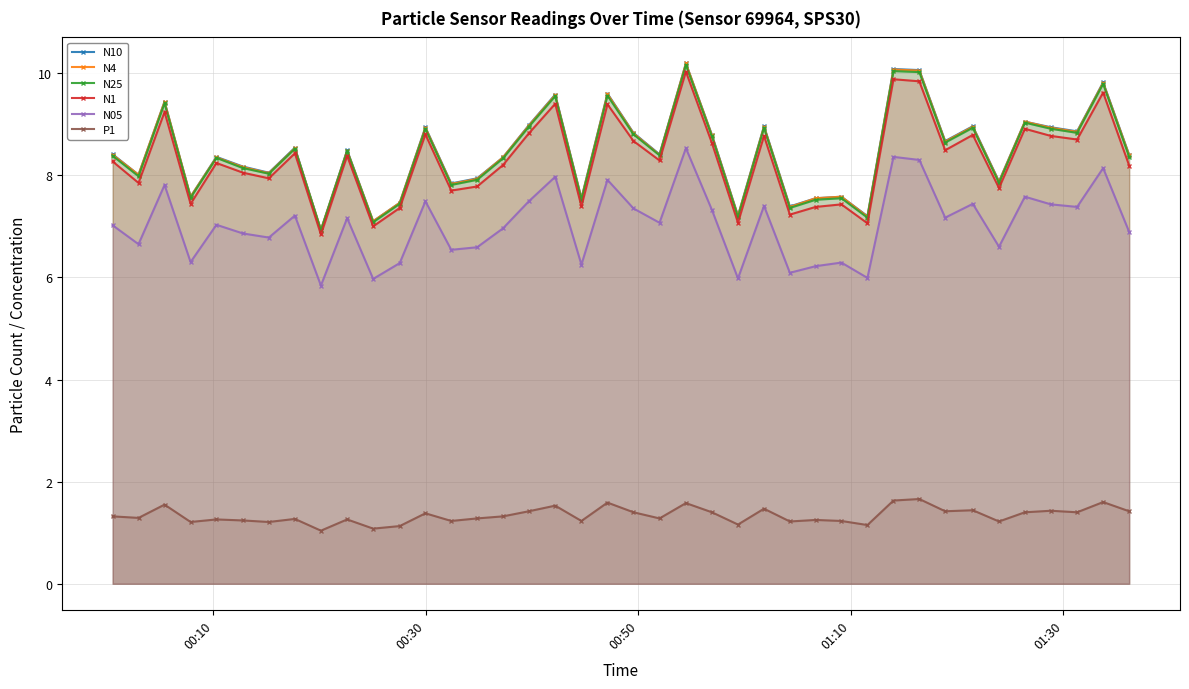

Reading left to right, what are all the values shown in this chart?

N10: 8.4	8.0	9.4	7.6	8.4	8.2	8.1	8.5	6.9	8.5	7.1	7.5	8.9	7.8	7.9	8.3	9.0	9.6	7.5	9.6	8.8	8.4	10.2	8.8	7.2	9.0	7.4	7.5	7.6	7.2	10.1	10.1	8.7	9.0	7.9	9.1	8.9	8.9	9.8	8.4
N4: 8.4	8.0	9.4	7.6	8.3	8.2	8.0	8.5	6.9	8.5	7.1	7.5	8.9	7.8	7.9	8.3	9.0	9.6	7.5	9.6	8.8	8.4	10.2	8.8	7.2	8.9	7.4	7.5	7.6	7.2	10.1	10.1	8.7	8.9	7.9	9.1	8.9	8.8	9.8	8.4
N25: 8.4	8.0	9.4	7.6	8.3	8.1	8.0	8.5	6.9	8.5	7.1	7.4	8.9	7.8	7.9	8.3	8.9	9.6	7.5	9.6	8.8	8.4	10.2	8.8	7.2	8.9	7.4	7.5	7.5	7.2	10.0	10.0	8.6	8.9	7.8	9.0	8.9	8.8	9.8	8.4
N1: 8.3	7.8	9.2	7.4	8.2	8.1	7.9	8.4	6.8	8.4	7.0	7.4	8.8	7.7	7.8	8.2	8.8	9.4	7.4	9.4	8.7	8.3	10.0	8.6	7.1	8.8	7.2	7.4	7.4	7.1	9.9	9.8	8.5	8.8	7.8	8.9	8.8	8.7	9.6	8.2
N05: 7.0	6.7	7.8	6.3	7.0	6.9	6.8	7.2	5.8	7.2	6.0	6.3	7.5	6.5	6.6	7.0	7.5	8.0	6.2	7.9	7.3	7.1	8.5	7.3	6.0	7.4	6.1	6.2	6.3	6.0	8.4	8.3	7.2	7.4	6.6	7.6	7.4	7.4	8.1	6.9
P1: 1.3	1.3	1.6	1.2	1.3	1.2	1.2	1.3	1.0	1.3	1.1	1.1	1.4	1.2	1.3	1.3	1.4	1.5	1.2	1.6	1.4	1.3	1.6	1.4	1.2	1.5	1.2	1.2	1.2	1.1	1.6	1.7	1.4	1.4	1.2	1.4	1.4	1.4	1.6	1.4